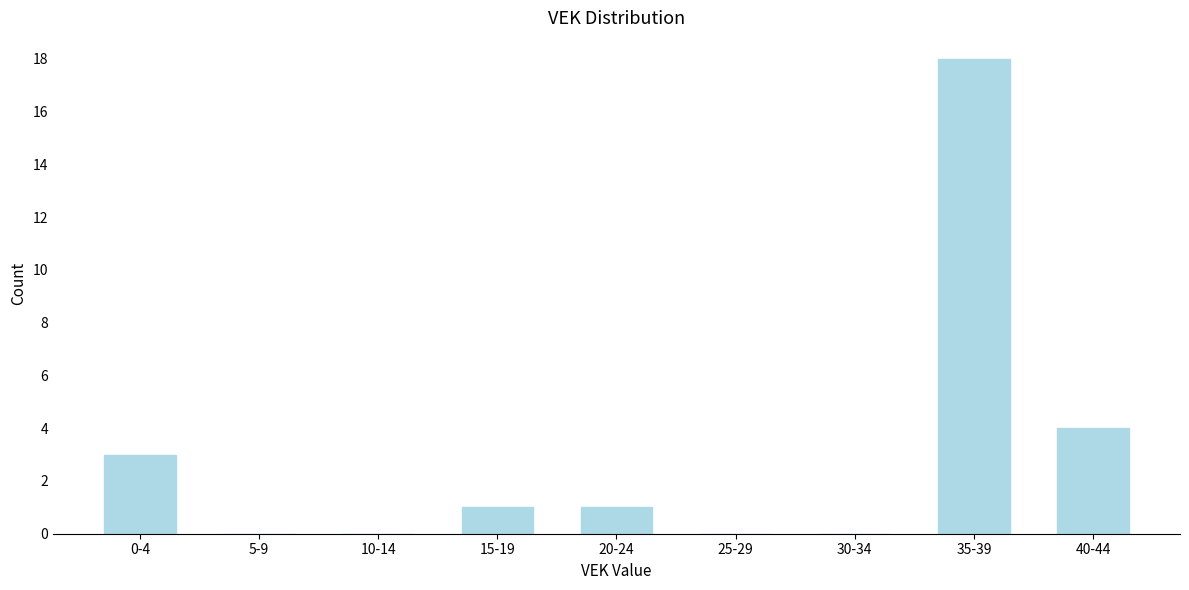

Reading right to left, extract all data points from this chart.

40-44=4	35-39=18	30-34=0	25-29=0	20-24=1	15-19=1	10-14=0	5-9=0	0-4=3